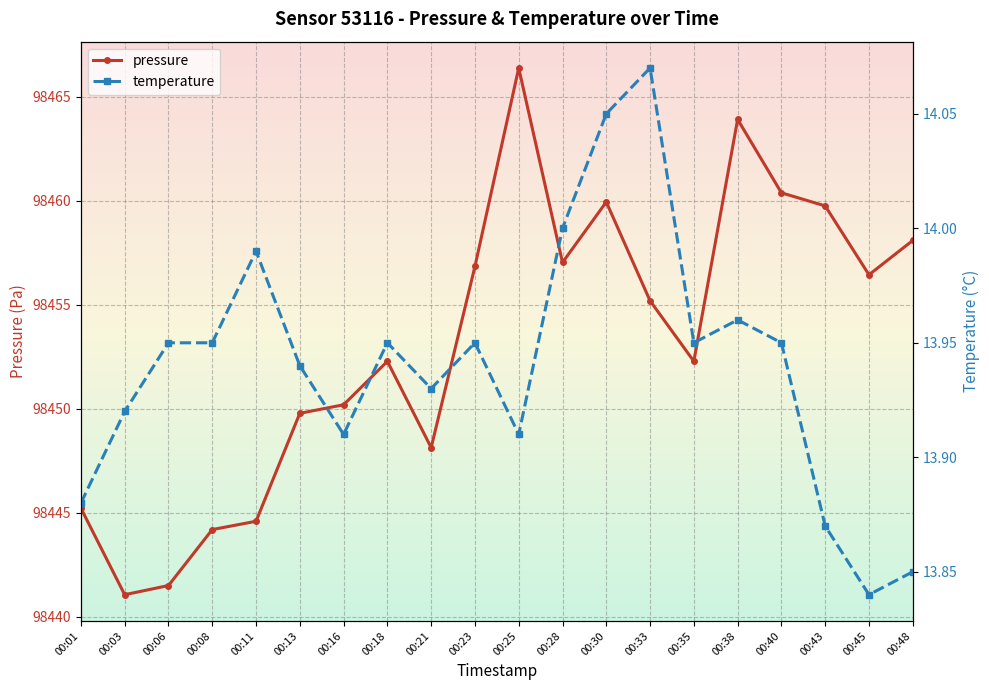

What is the spread (max minus min) of values at 00:38?

98449.9